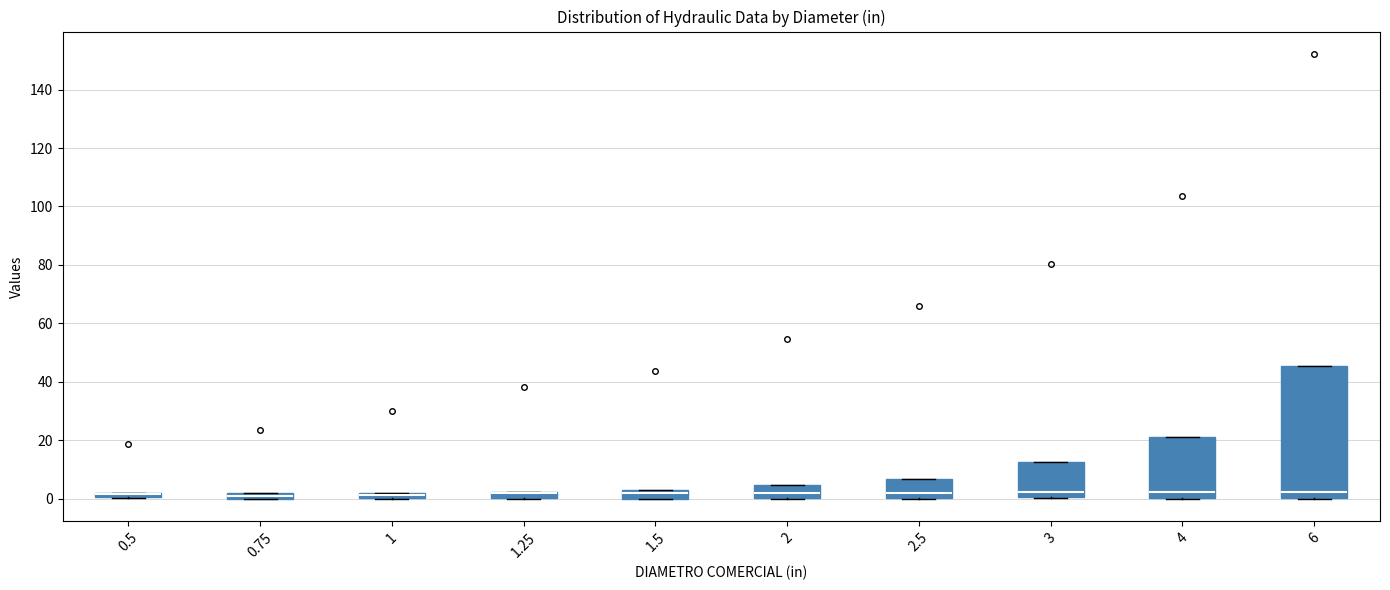

Where is the upper edge of the box at x = 6 on the y-axis? The values are not printed on the chart, so give them approximately, as read against the axis.

46